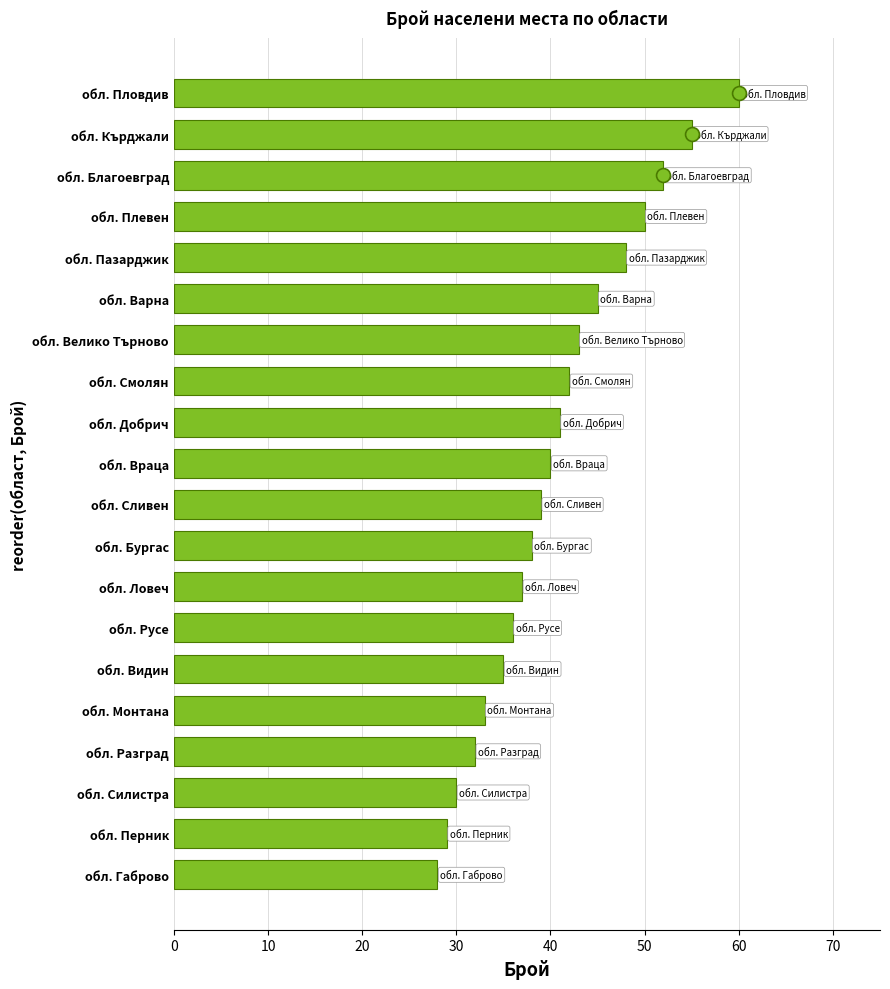

Reading bottom to top, list all the values displayed in this chart.

обл. Габрово=28	обл. Перник=29	обл. Силистра=30	обл. Разград=32	обл. Монтана=33	обл. Видин=35	обл. Русе=36	обл. Ловеч=37	обл. Бургас=38	обл. Сливен=39	обл. Враца=40	обл. Добрич=41	обл. Смолян=42	обл. Велико Търново=43	обл. Варна=45	обл. Пазарджик=48	обл. Плевен=50	обл. Благоевград=52	обл. Кърджали=55	обл. Пловдив=60